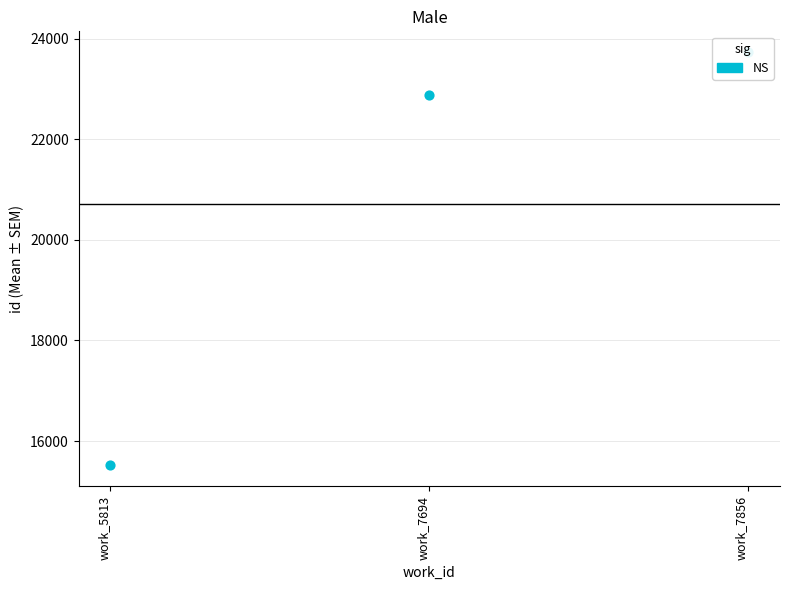

What is the change in value from work_7694 to work_7856?

+863.0